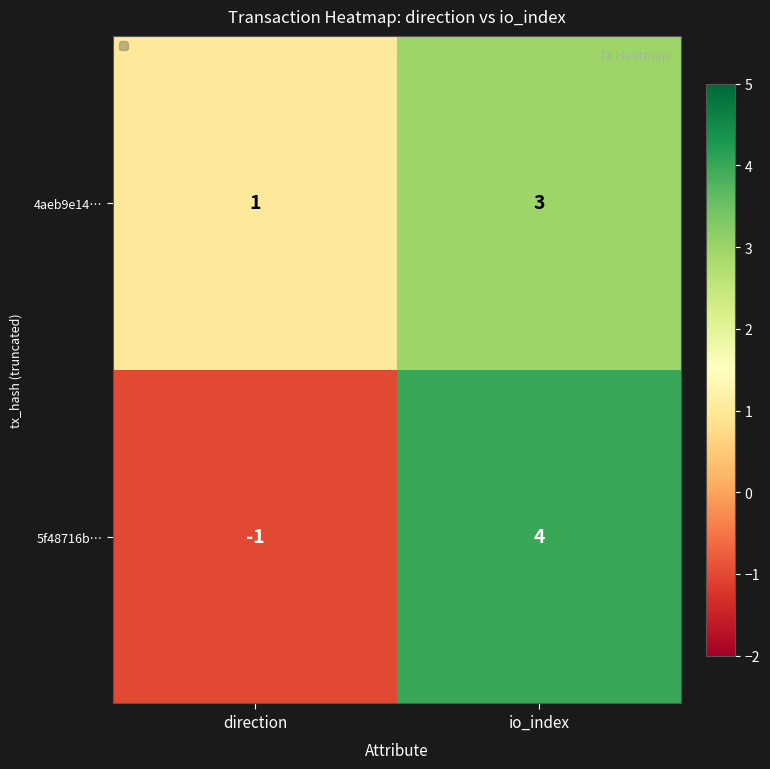

Which series has the widest spread of values?

5f48716b…